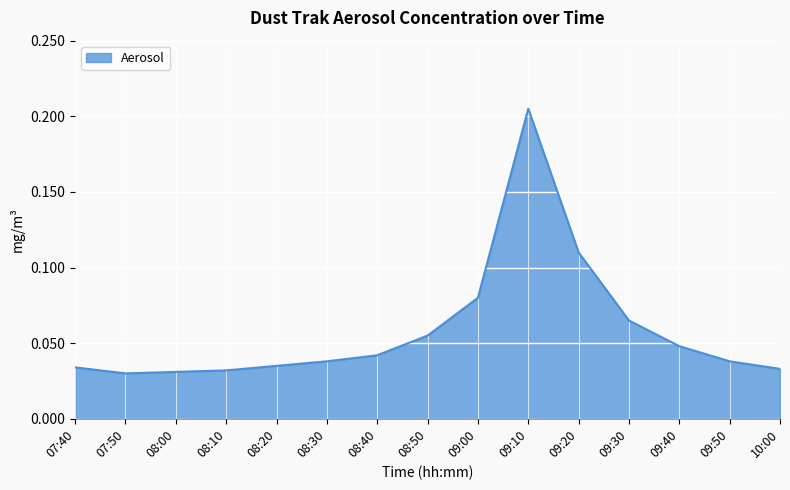

Between 08:00 and 08:30, which is larger?

08:30